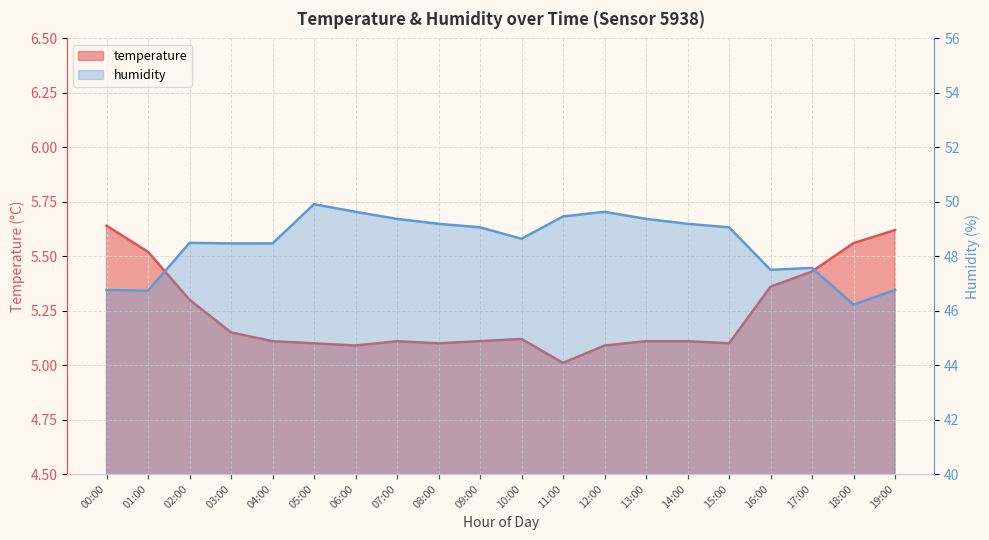

What is the sum of all temperature values?

104.7